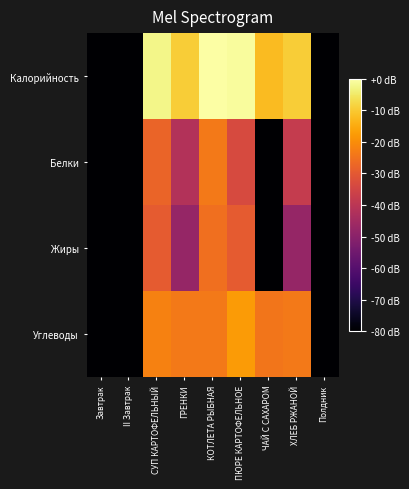

At Полдник, list the series in order from largest to smallest.

Калорийность, Белки, Жиры, Углеводы